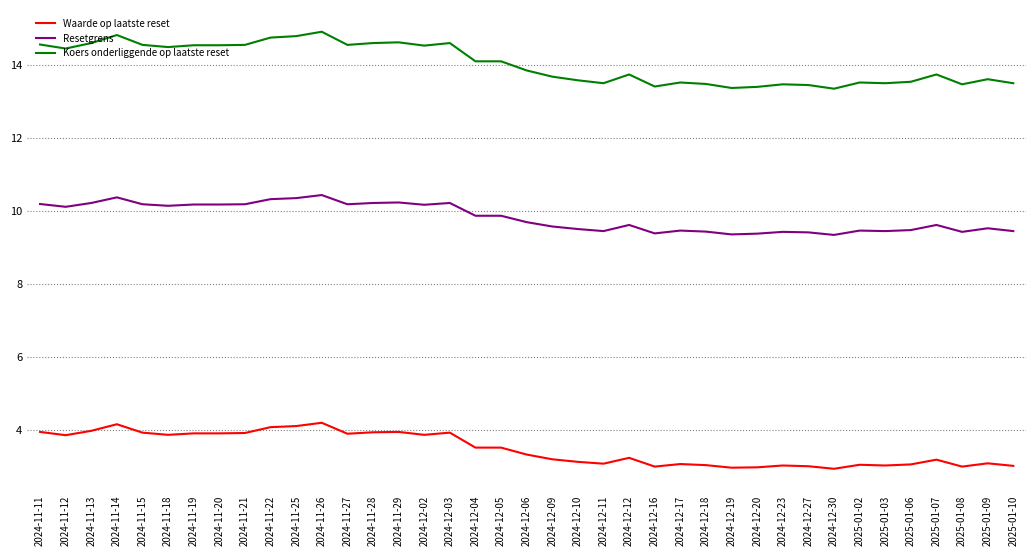

The Resetgrens series shows 10.2 at 2024-11-21. True or false?

True